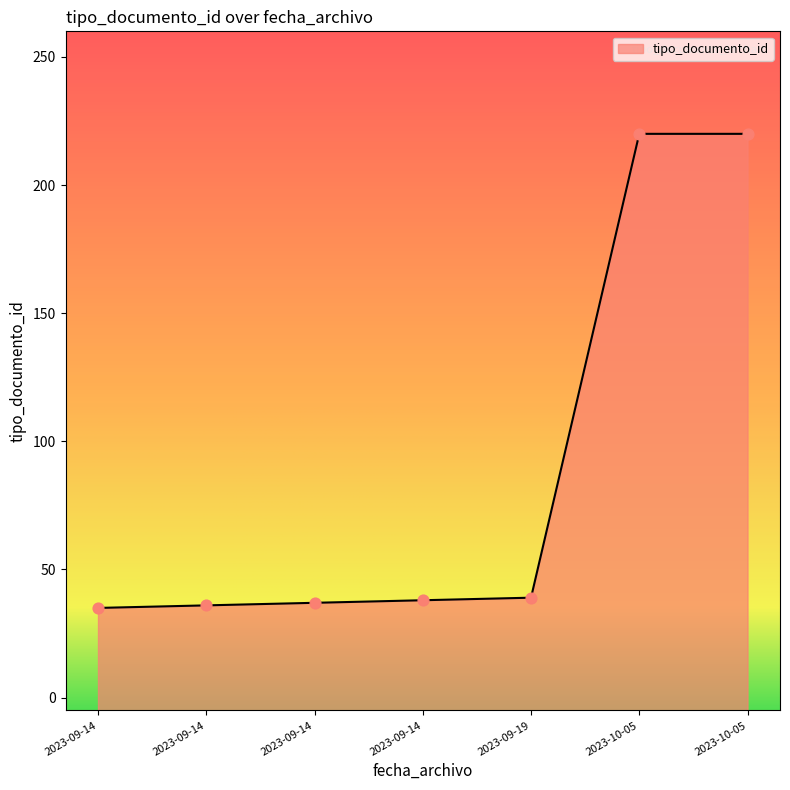

What is the ratio of the value at 2023-09-19 13:11:00 to the value at 2023-10-05 12:34:59?

0.2